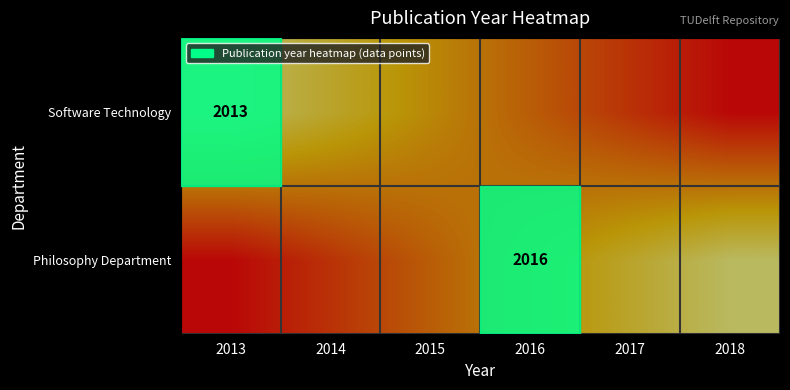

The Software Technology series shows 811 at 2013. True or false?

False